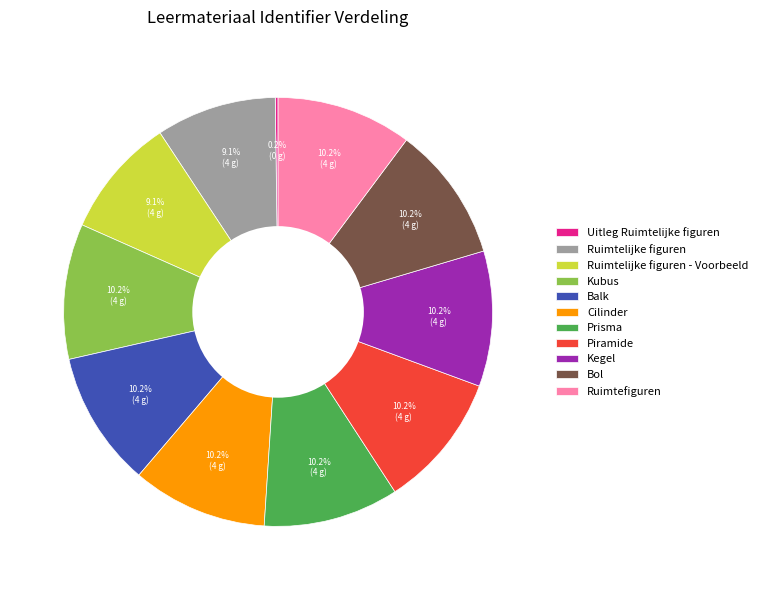

Do Cilinder and Ruimtefiguren together represent more than half of the pie?

No